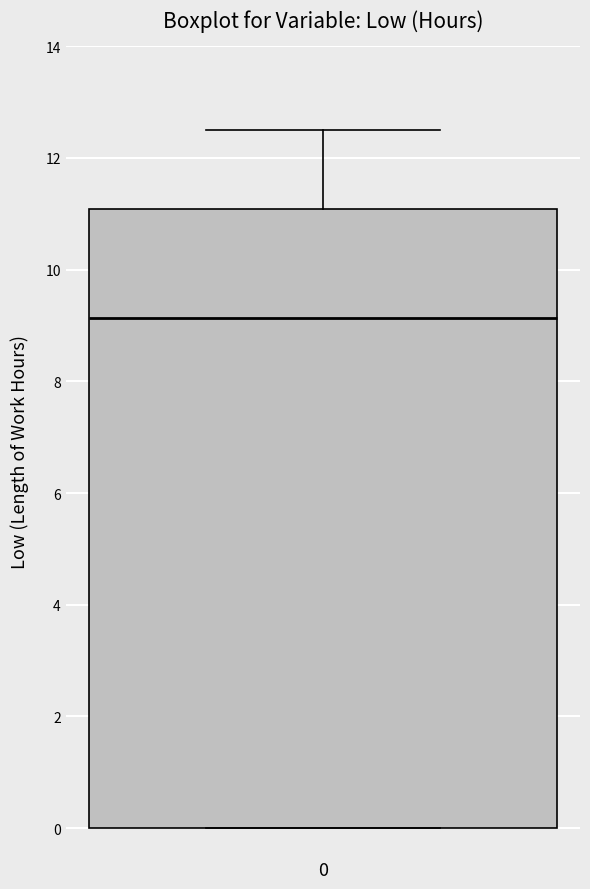

Where is the lower edge of the box at x = 0 on the y-axis? The values are not printed on the chart, so give them approximately, as read against the axis.

0.0